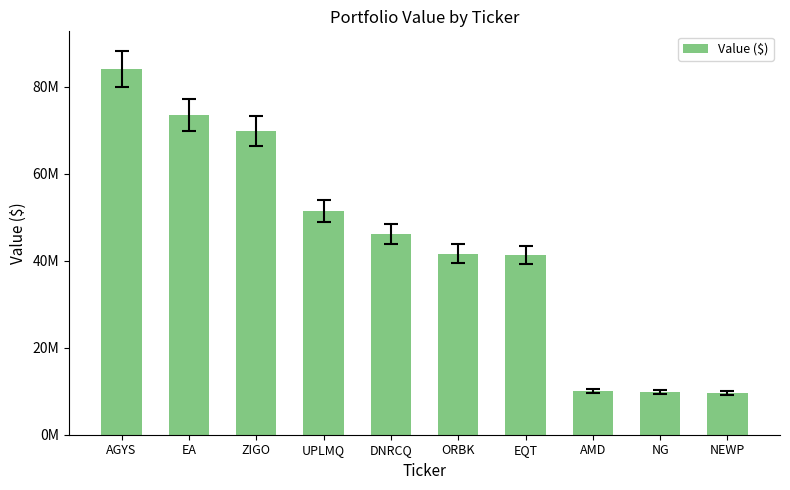

Is it true that the value at AGYS is 84119000?

True